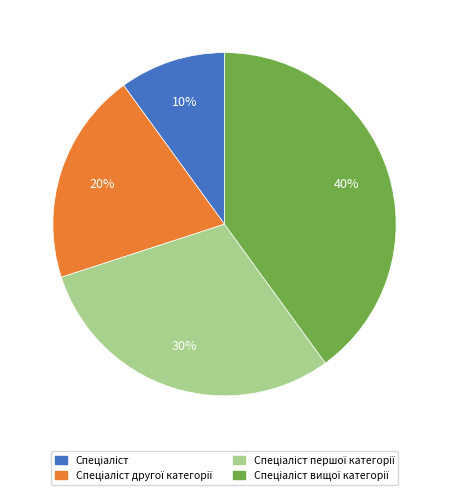

How many slices are in this pie chart?

4